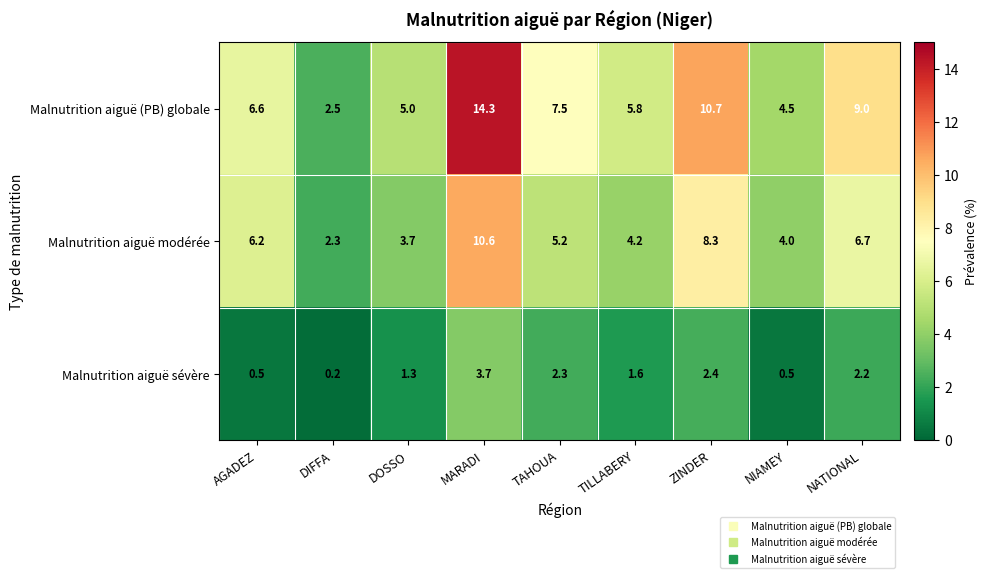

What is the total value across all series at NATIONAL?

17.9